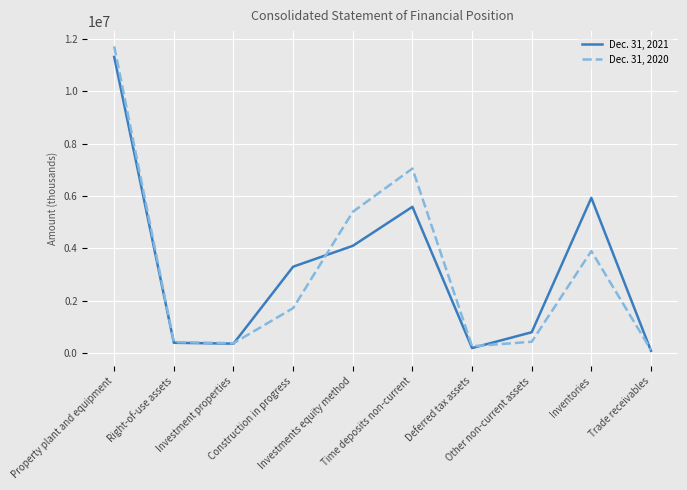

Is it true that Dec. 31, 2021 equals 3293177 at Construction in progress?

True